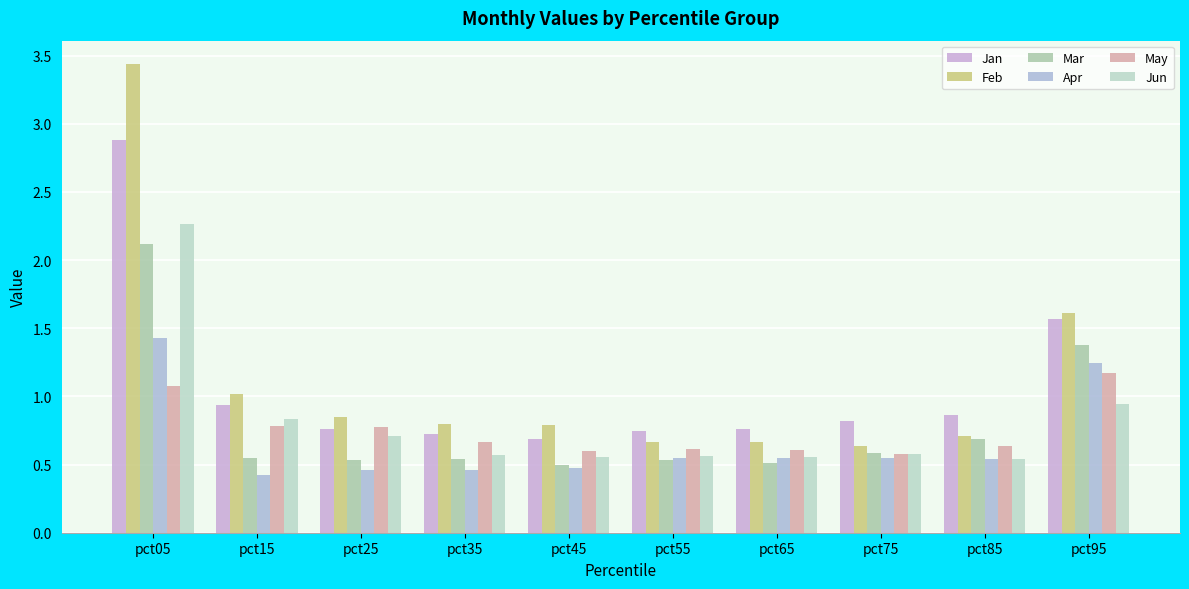

What is the maximum value for Jun?

2.3